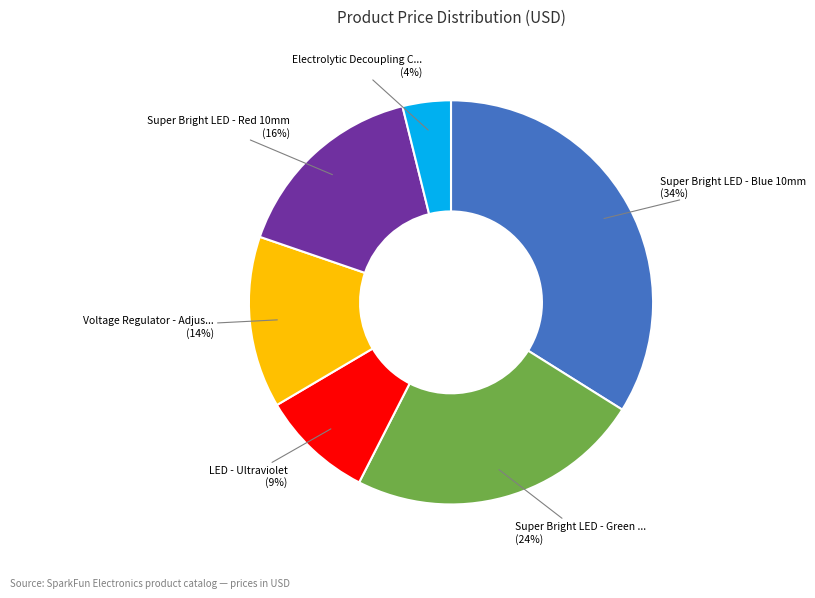

To the nearest percent, what is the difference between the largest and smallest slice percentages?

30%